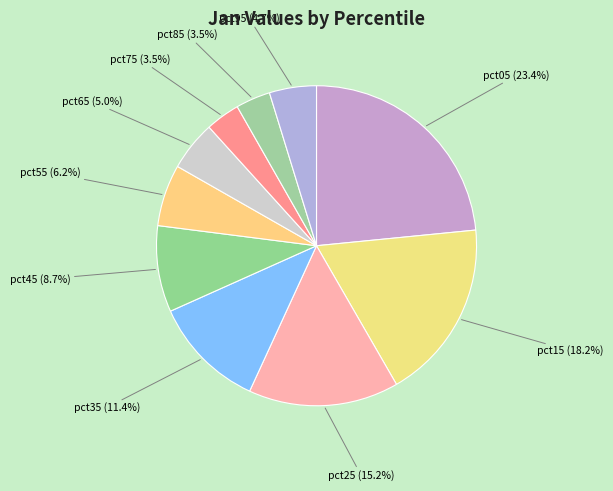

What is the ratio of the value at pct55 (6.2%) to the value at pct15 (18.2%)?

0.3